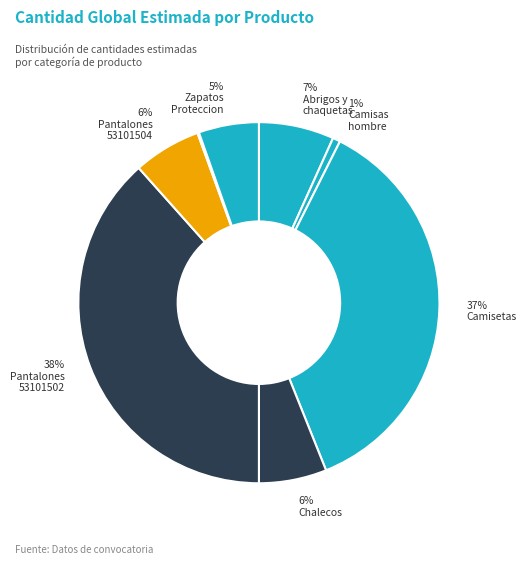

Which slice is the largest?

Pantalones esport 53101502